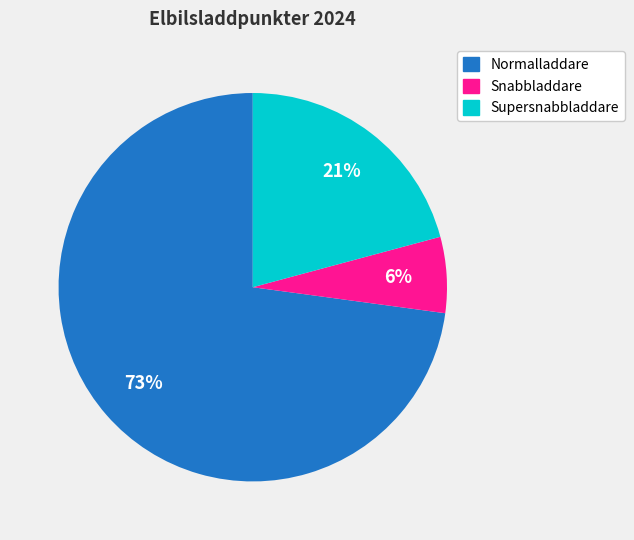

Combined, do Supersnabbladdare and Normalladdare account for over 50%?

Yes